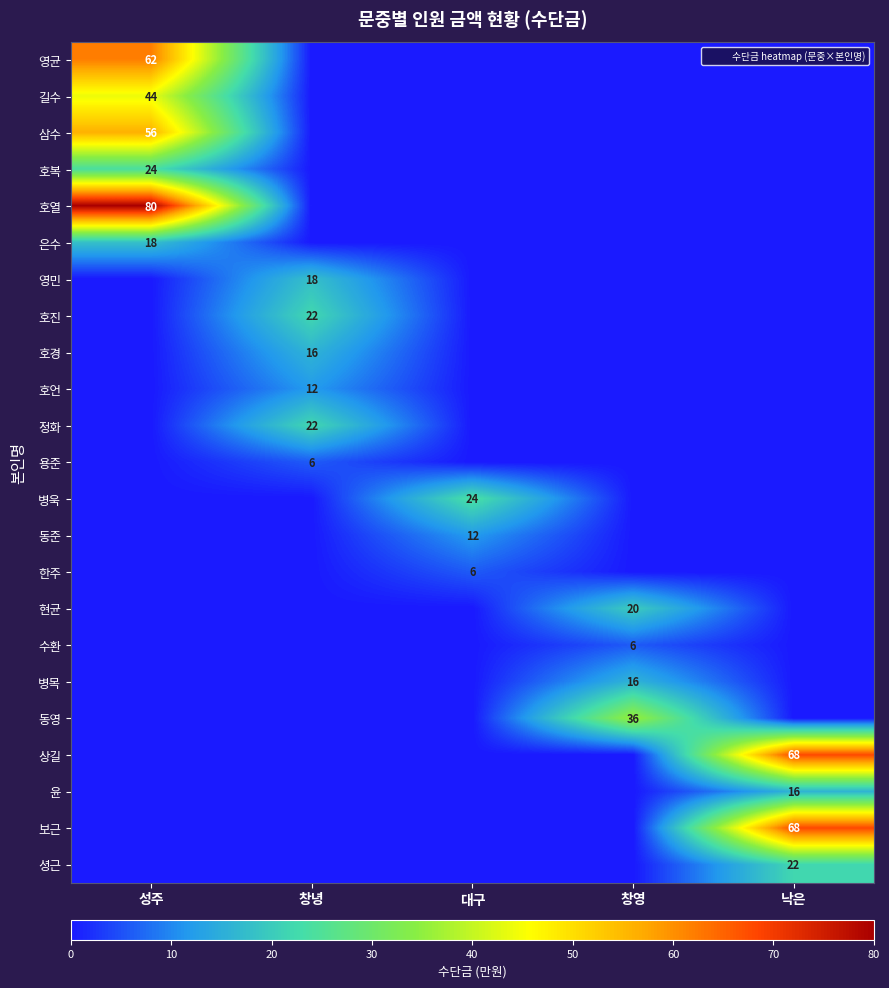

True or false: 동준 has a value of 7 at 창녕.

False